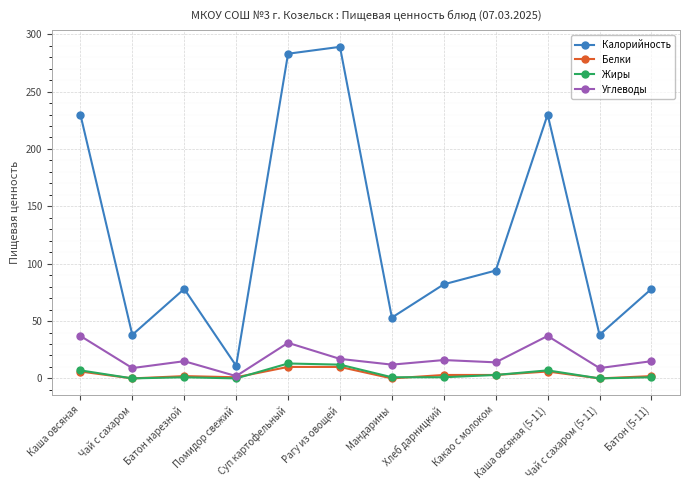

What is the label of the 2nd point from the left?

Чай с сахаром